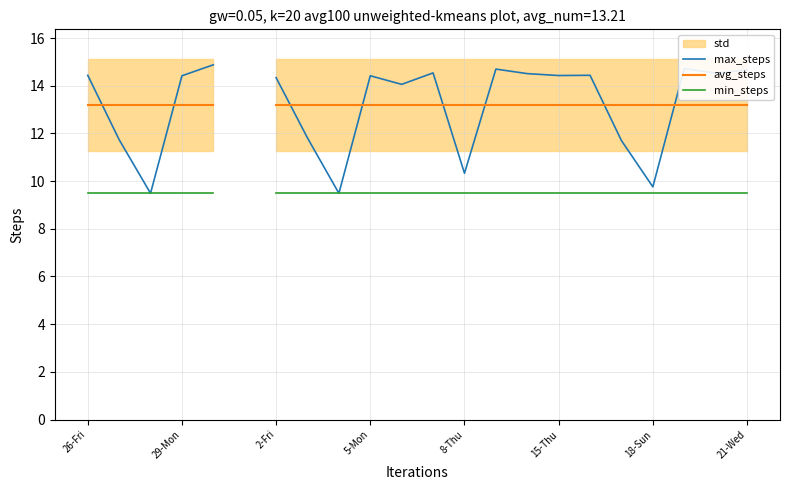

What is the value of the min_steps point at the 4th from the left?

9.5